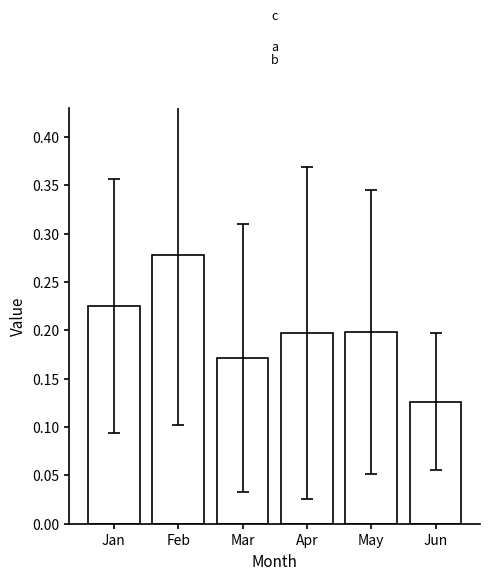

Which has a higher value, May or Feb?

Feb